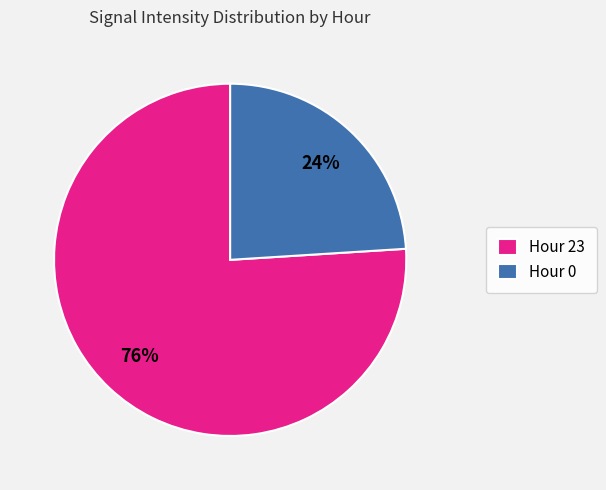

Count the number of slices in the pie.

2